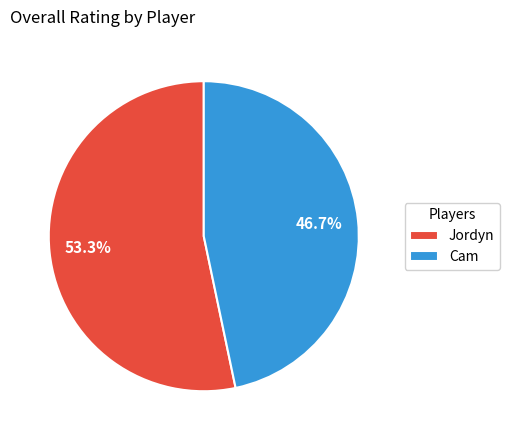

To the nearest percent, what percentage of the pie is Cam?

47%